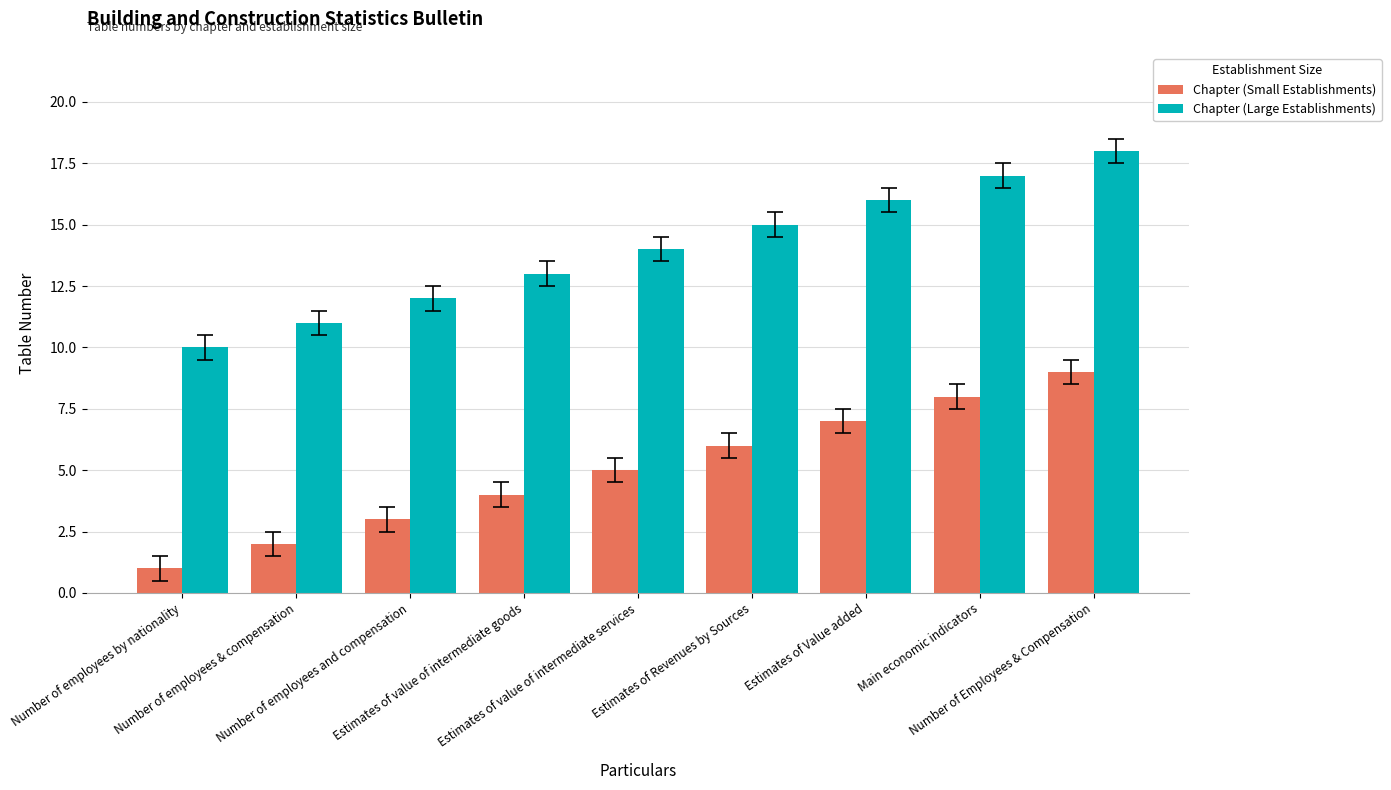

What is the label of the 3rd bar from the right?

Estimates of Value added